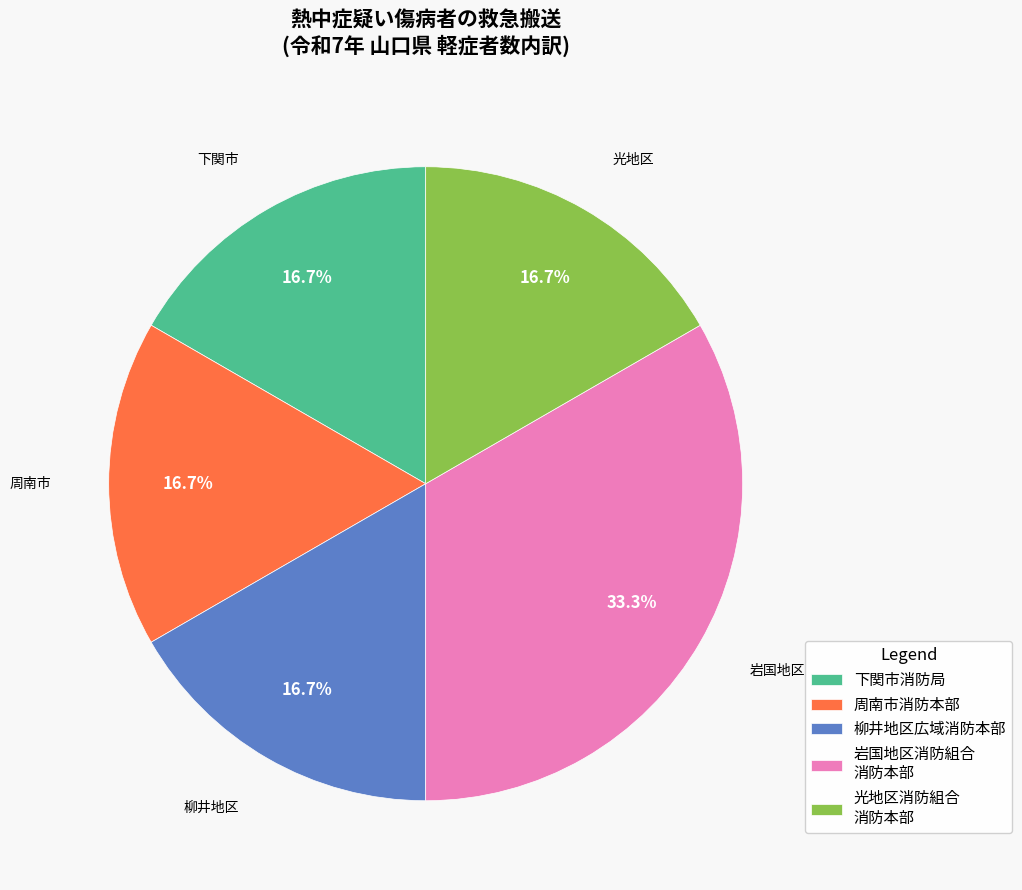

Does 光地区消防組合 消防本部 represent more than half of the total?

No